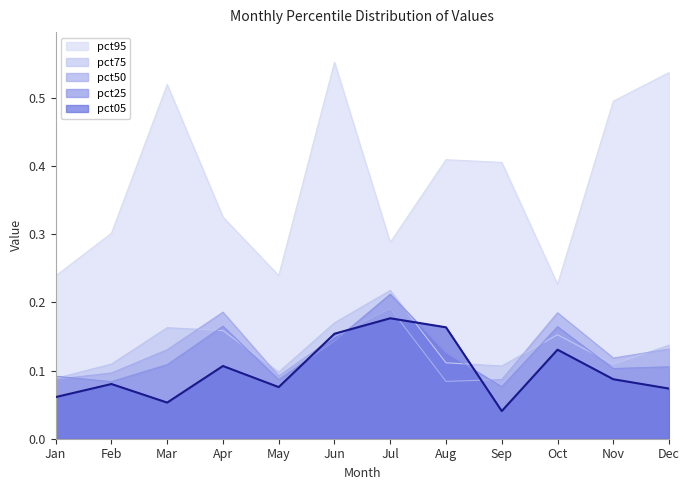

What is the change in value from Jun to Nov?

-0.1